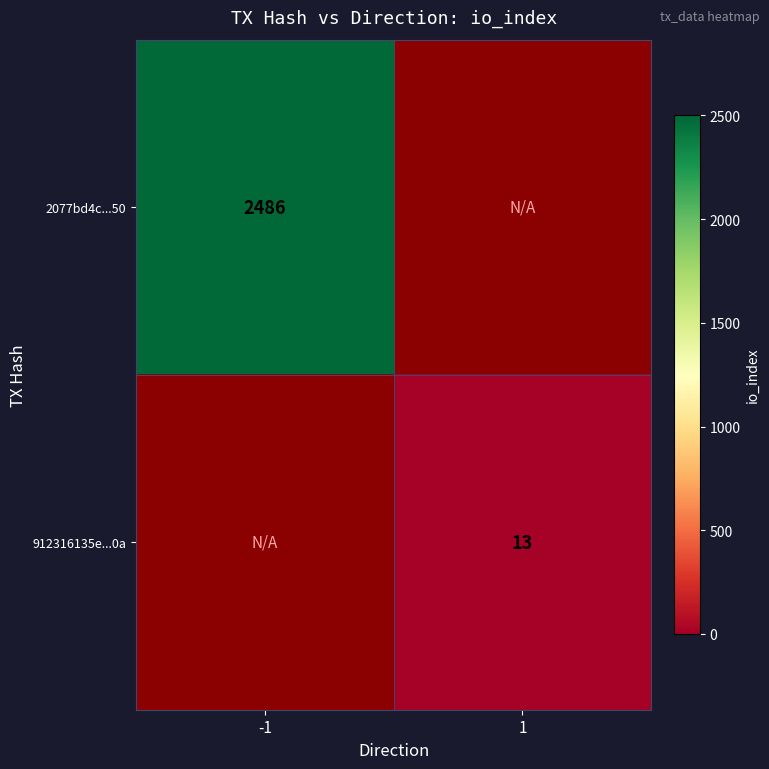

The value of 2077bd4c...50 at -1 is 527. True or false?

False